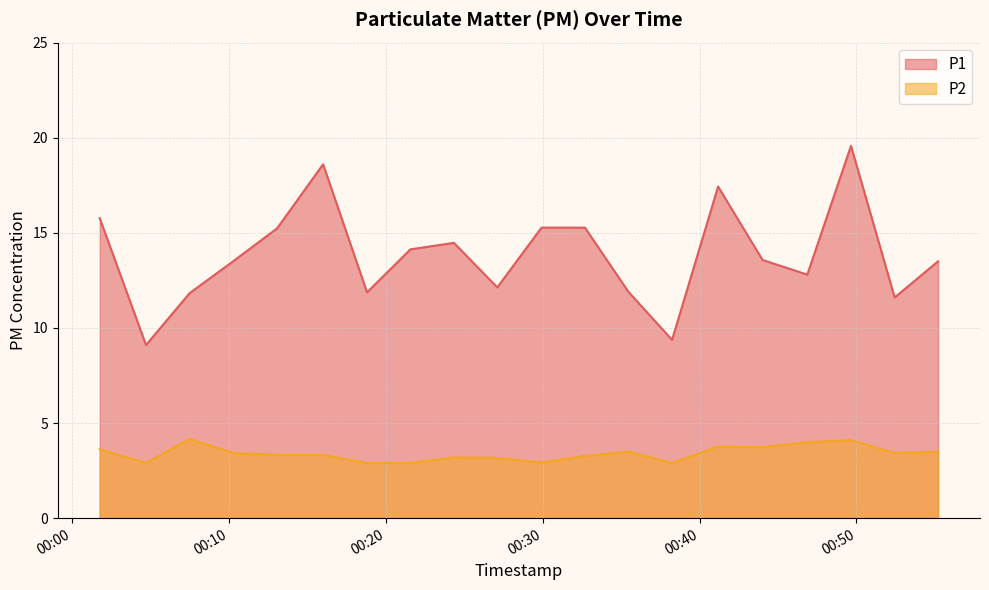

What is the sum of the P2 values at 2023-02-24T00:35:28 and 2023-02-24T00:21:35?

6.4